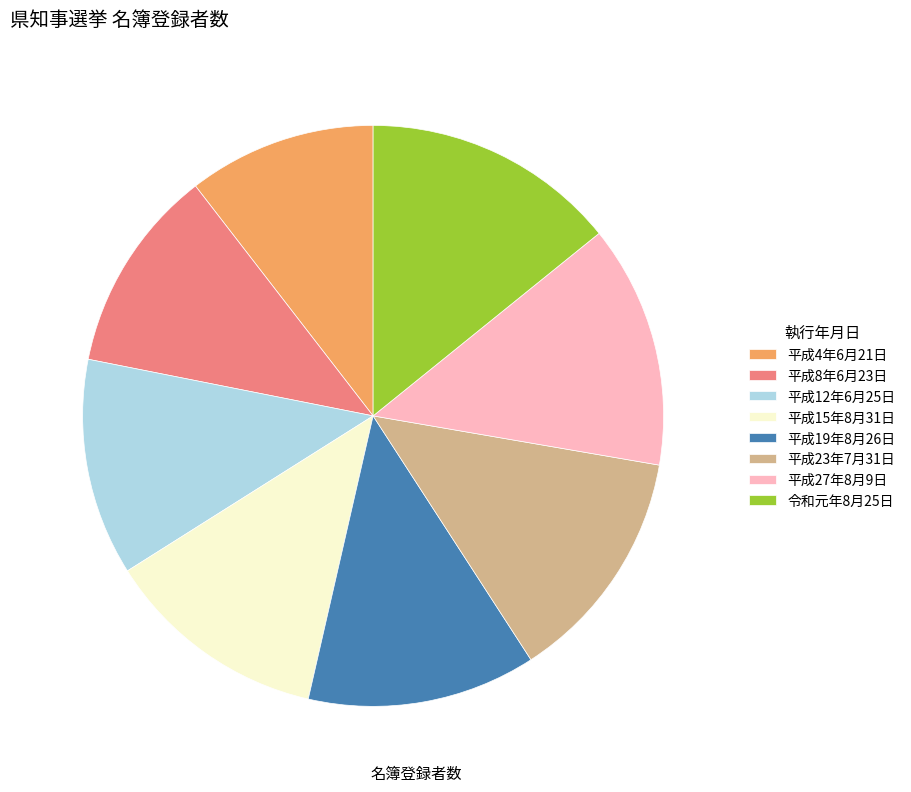

Between 平成4年6月21日 and 平成19年8月26日, which is larger?

平成19年8月26日